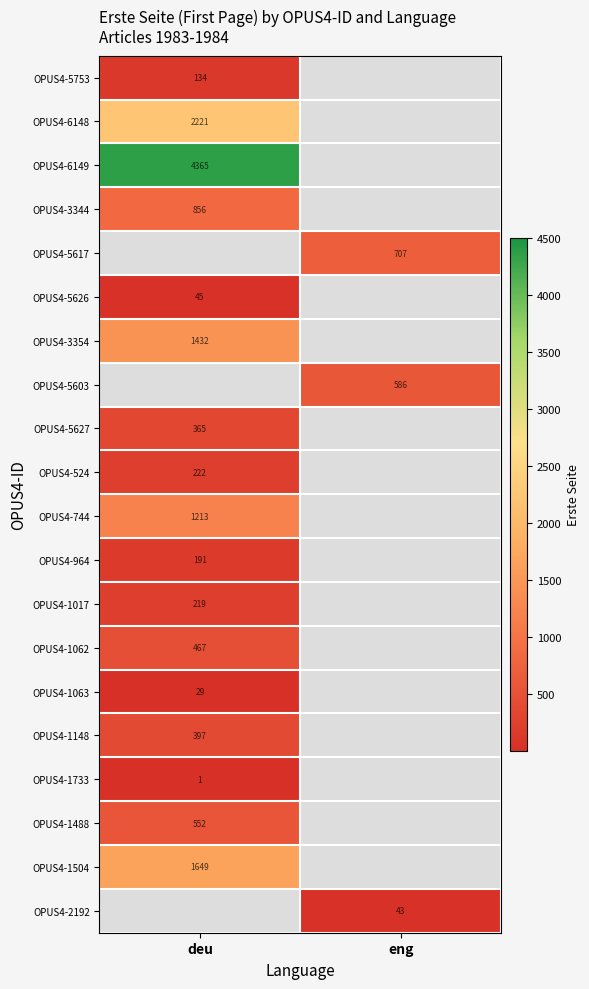

Is it true that OPUS4-1488 equals 719 at deu?

False